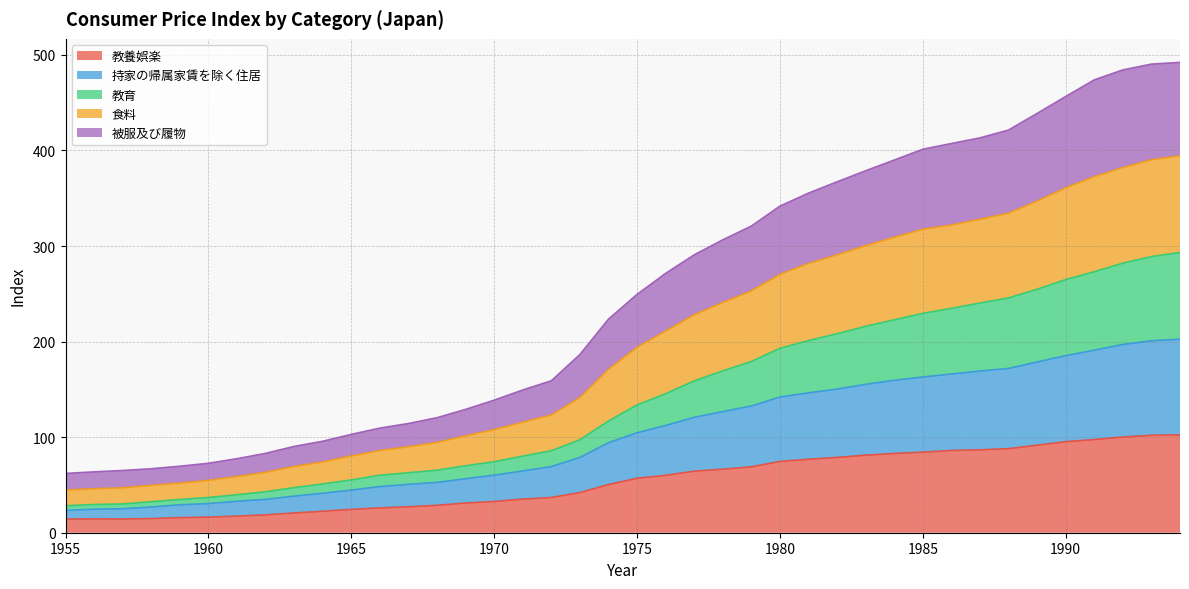

Which series has the largest total across all categories?

被服及び履物